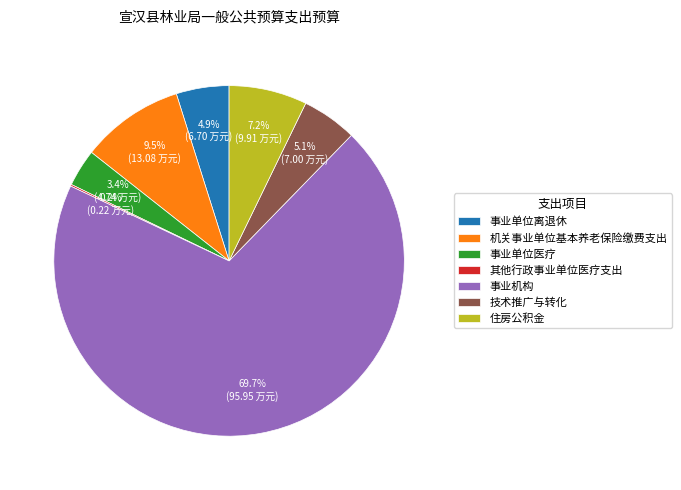

What is the ratio of the value at 住房公积金 to the value at 事业单位离退休?

1.5